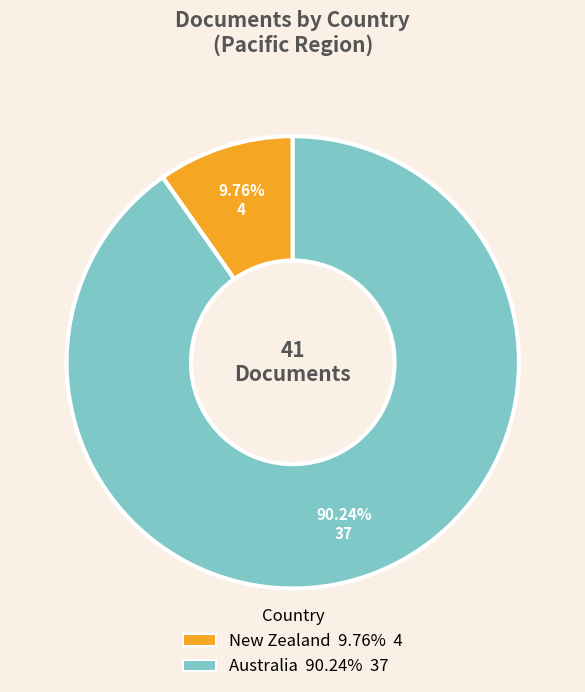

Rank the categories by value from lowest to highest.

New Zealand, Australia